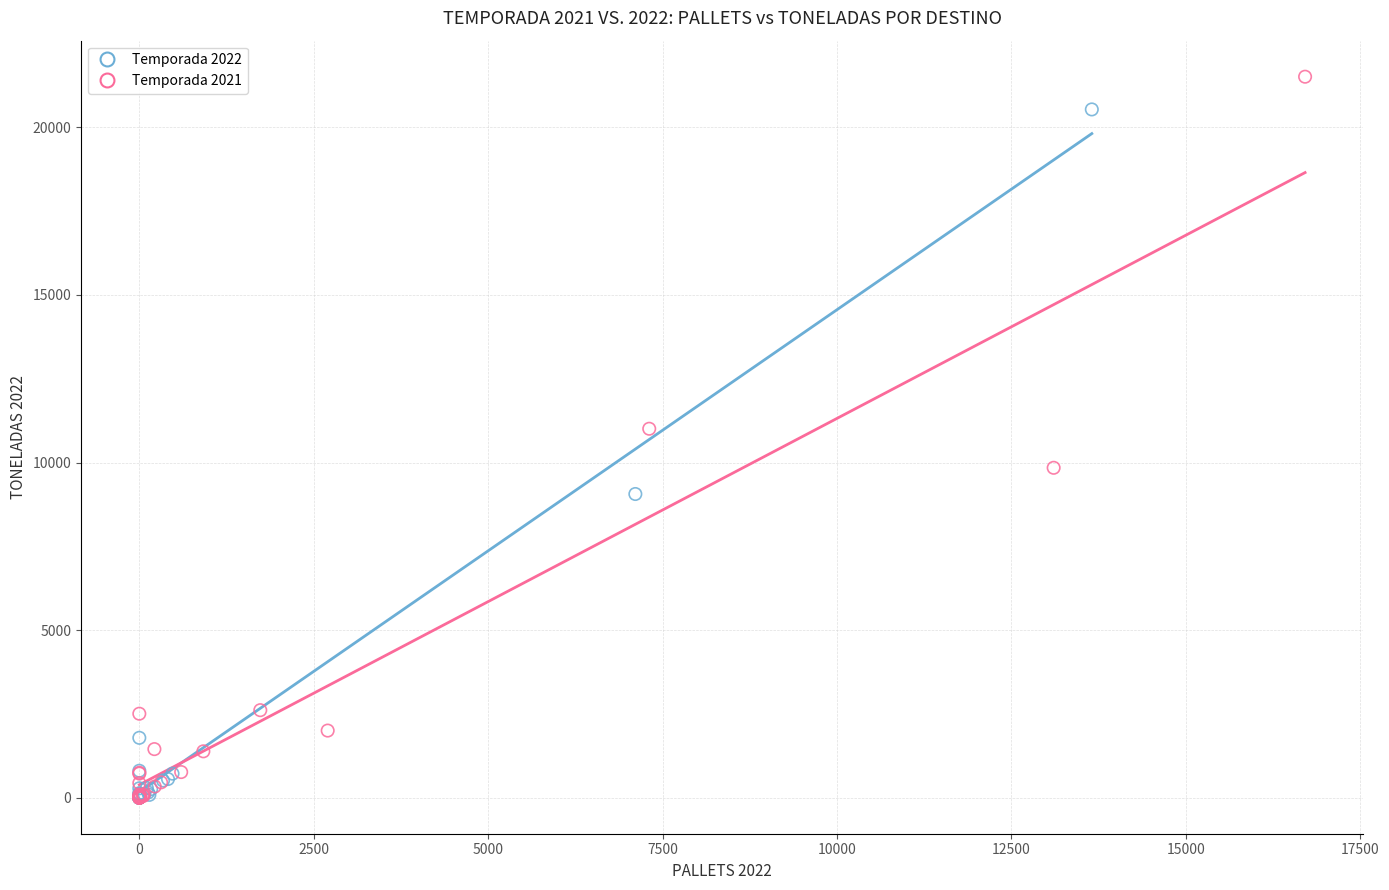

Which series contains the highest Y value?

Temporada 2021